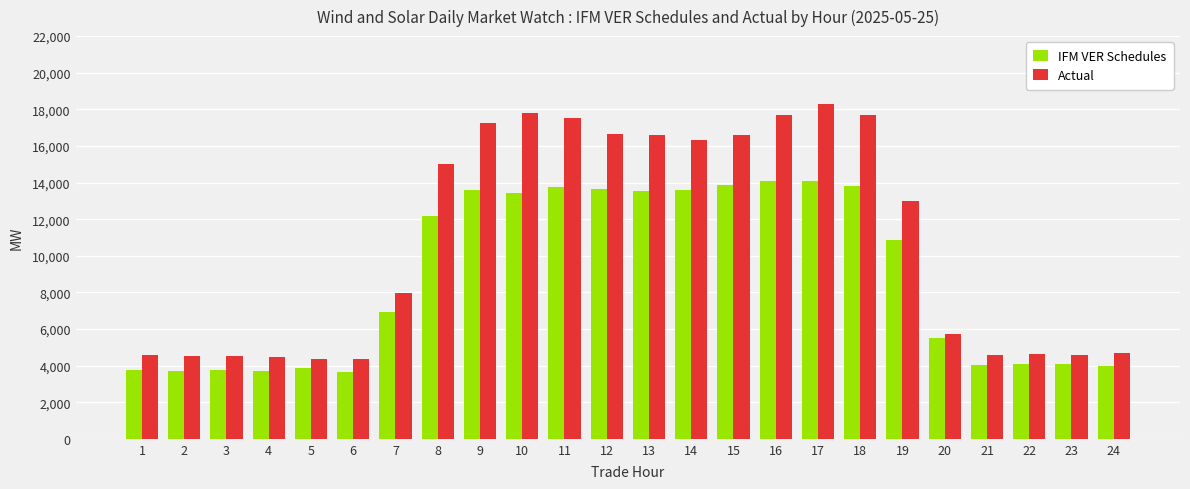

Are the bars grouped side by side (vs. stacked)?

Yes